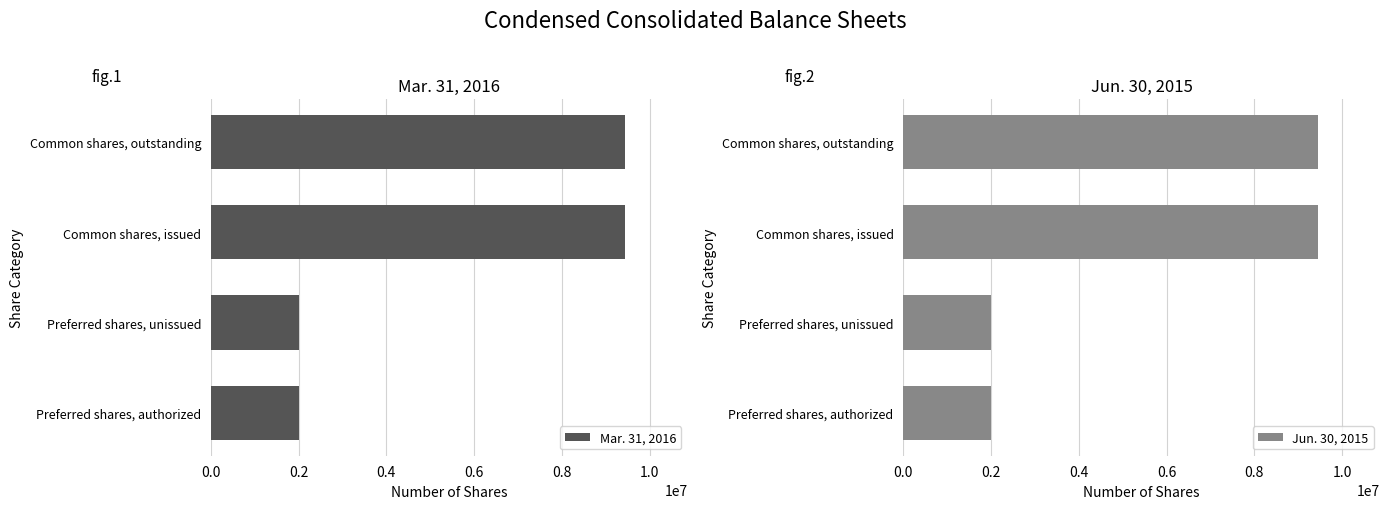

What is the difference between the Jun. 30, 2015 values at Common shares, issued and Preferred shares, unissued?

7444000